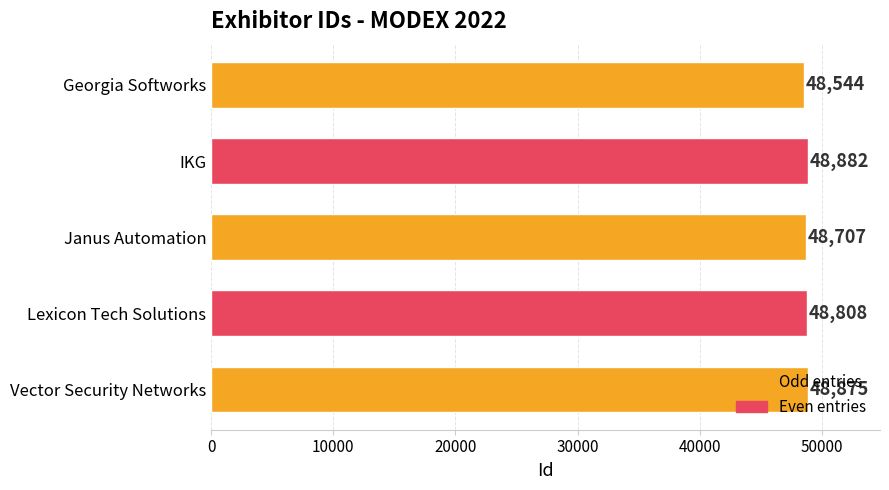

Rank the categories by value from highest to lowest.

IKG, Vector Security Networks, Lexicon Tech Solutions, Janus Automation, Georgia Softworks